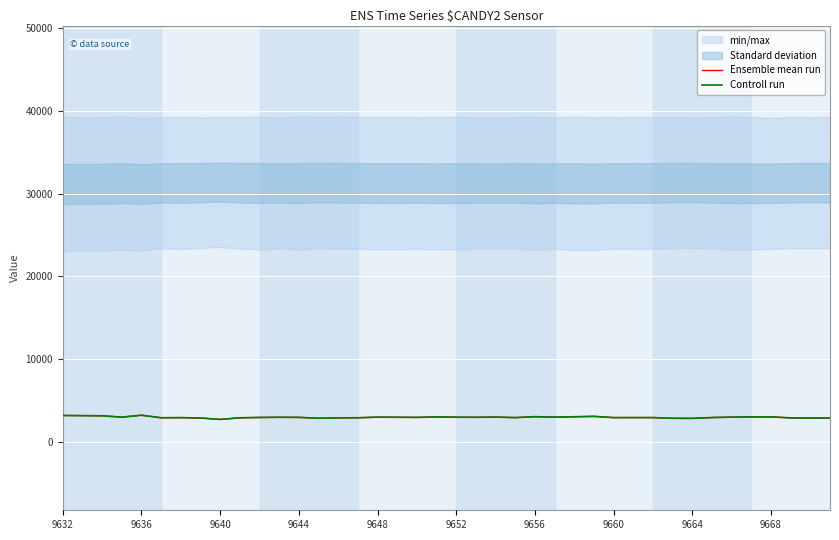

True or false: Controll run has a value of 3031 at 9668.

True